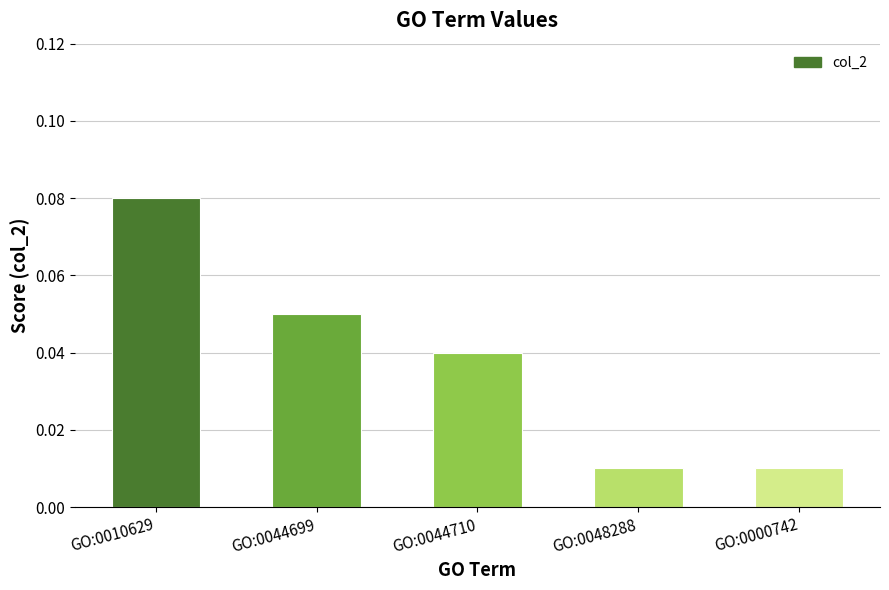

What position from the right is GO:0044699?

4